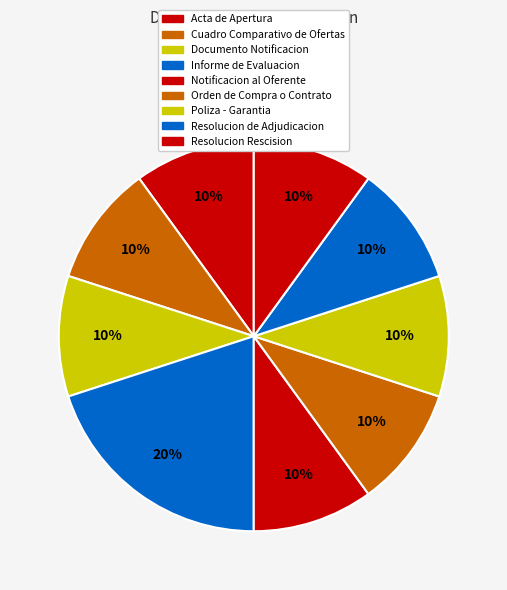

To the nearest percent, what is the average slice percentage?

11%